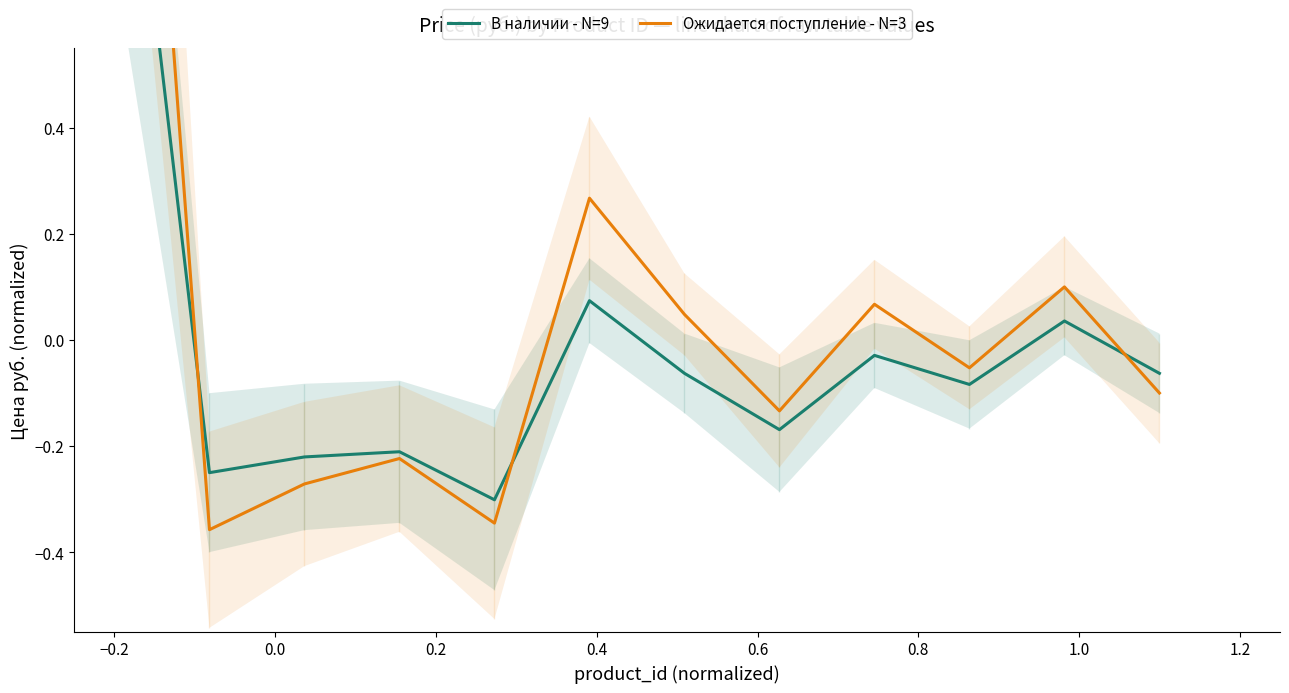

How many interior local peaks does the Ожидается поступление - N=3 series have?

4